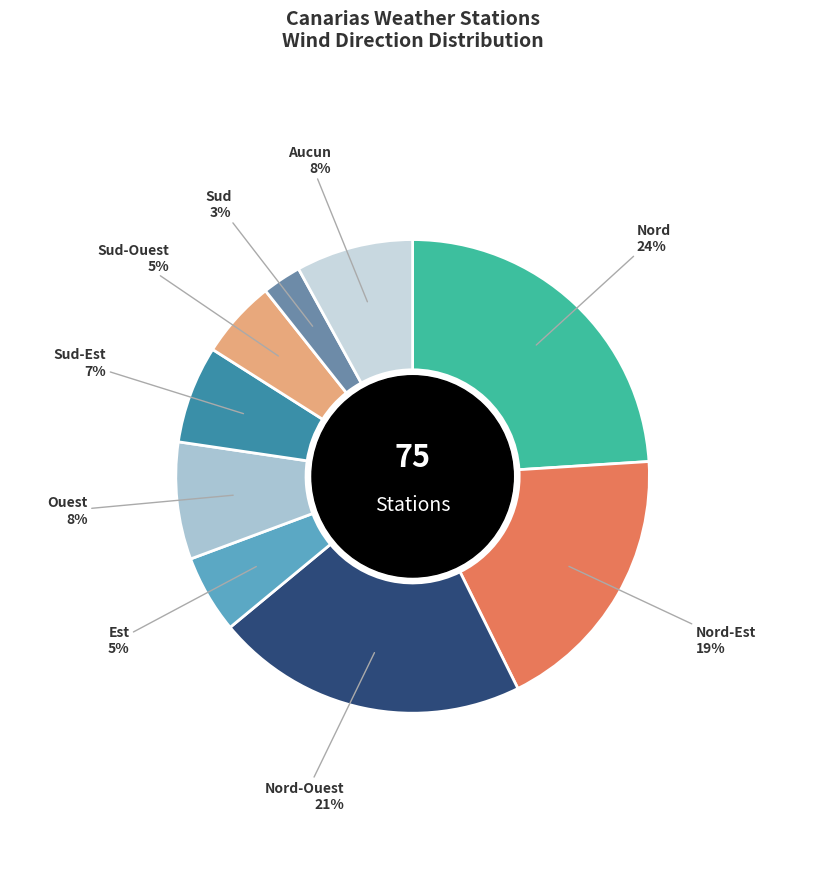

Which category has the biggest portion of the pie?

Nord